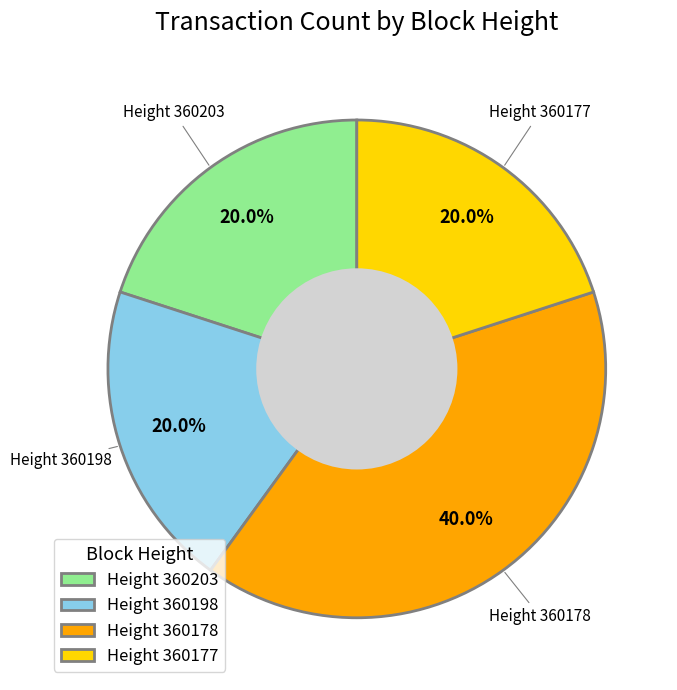

Approximately how many times larger is the value at Height 360178 compared to Height 360198?

2.0